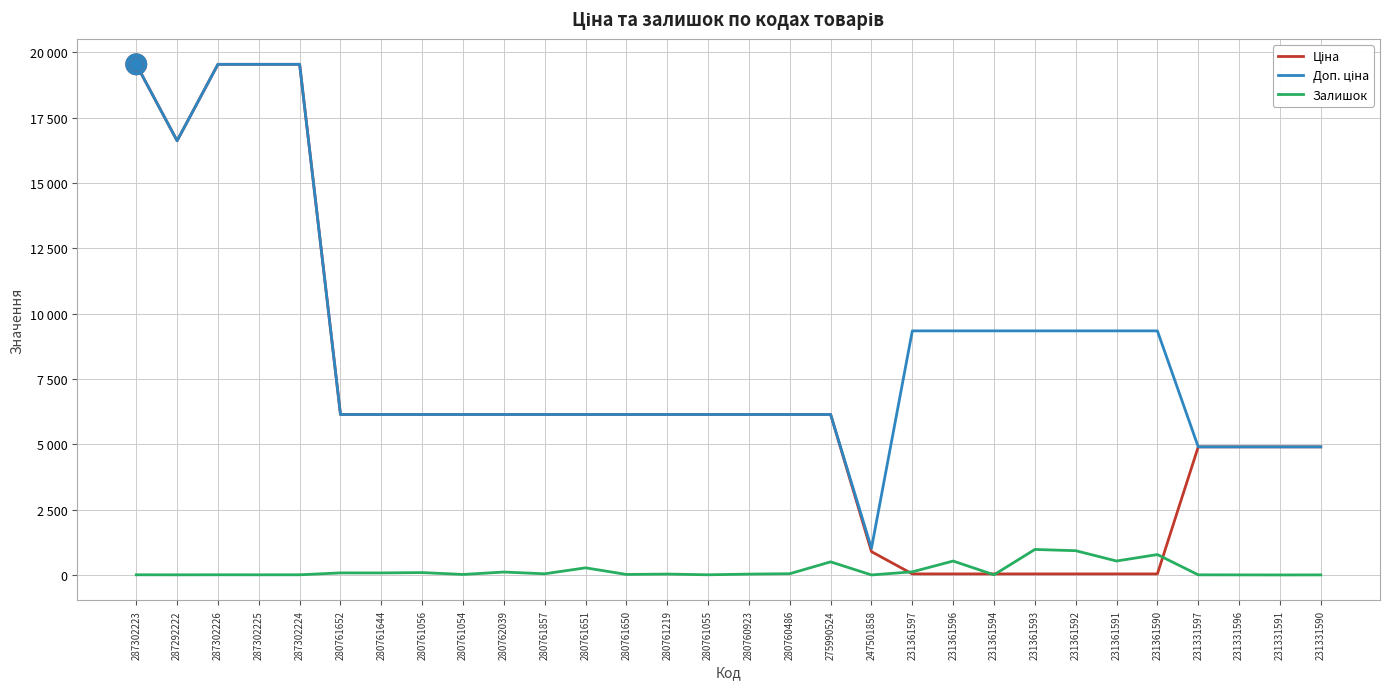

Which series has the widest spread of values?

Ціна